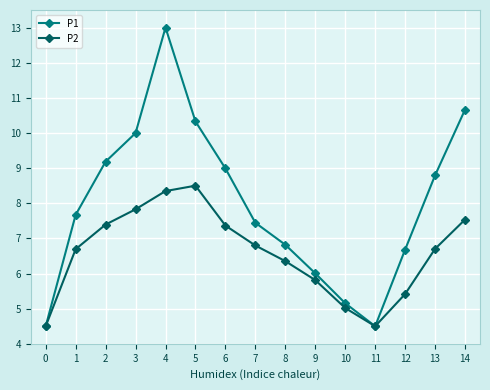

Rank the series by their average value, from lowest to highest.

P2, P1